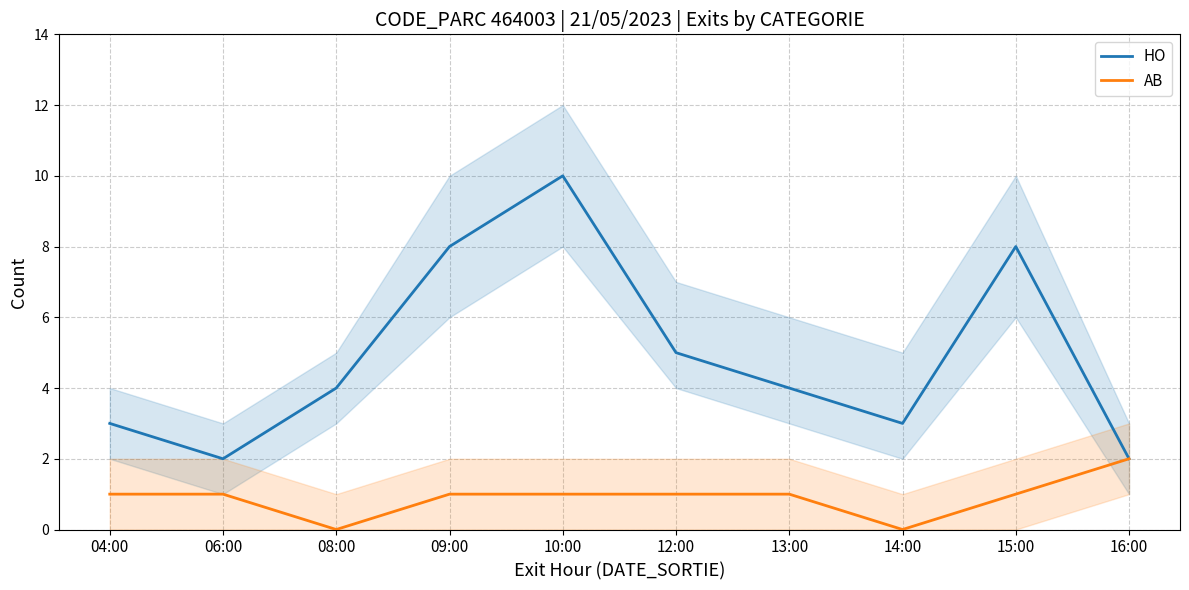

What is the total value across all series at 09:00?

9